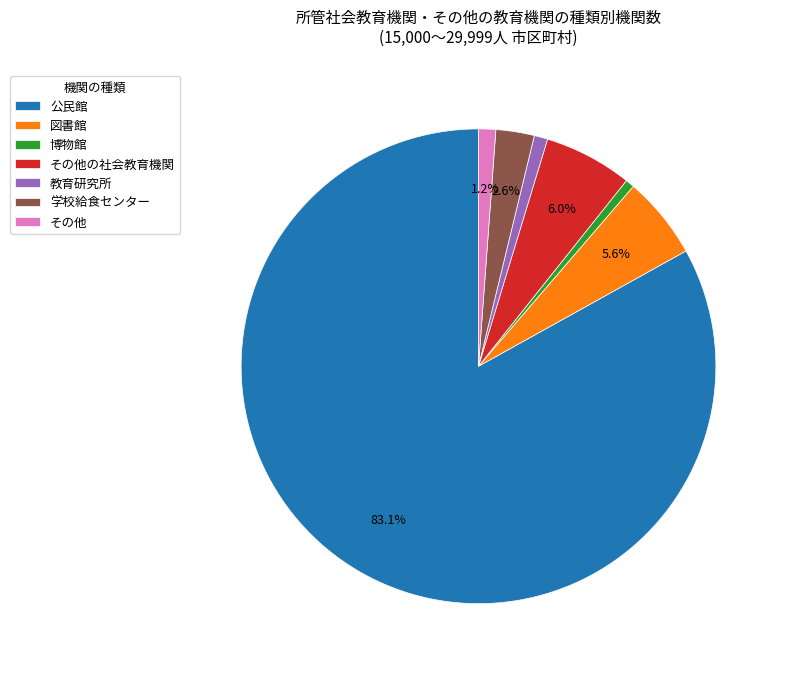

Which category has the biggest portion of the pie?

公民館